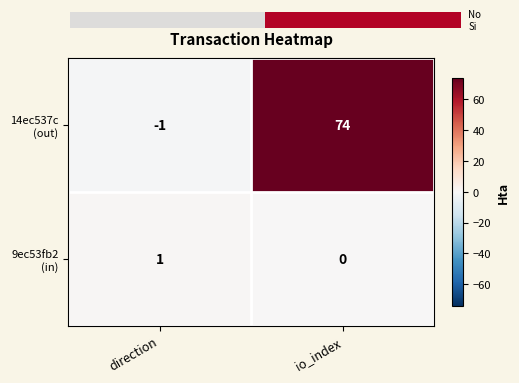

What is the maximum value shown in the chart?

74